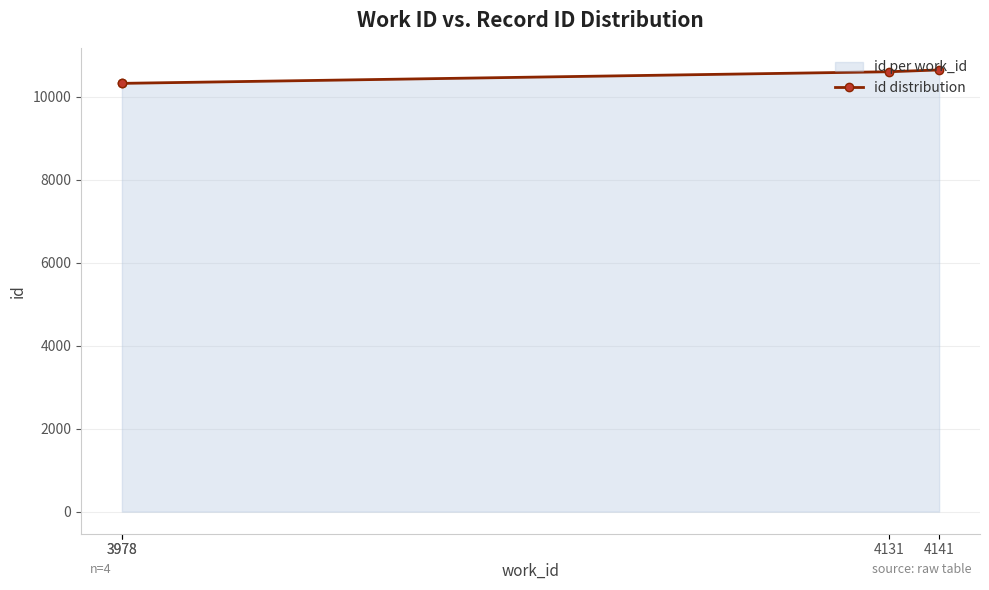

Reading right to left, transcribe all the data shown in this chart.

4141=10646	4131=10602	3978=10322	3978=10321